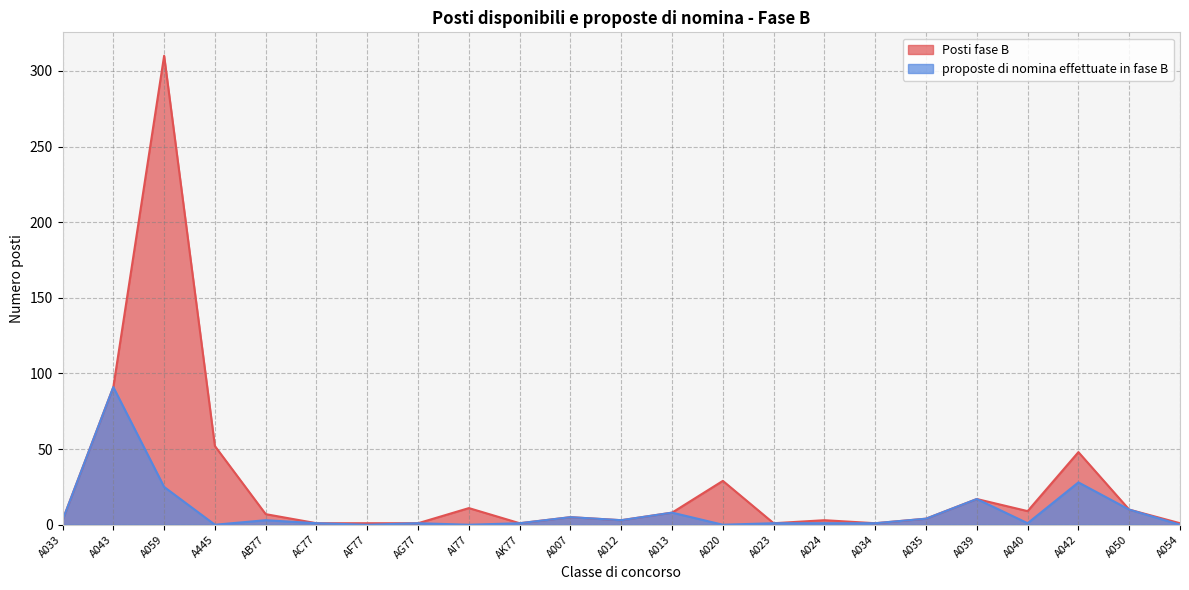

What is the difference between the maximum and minimum values in the Posti fase B series?

309